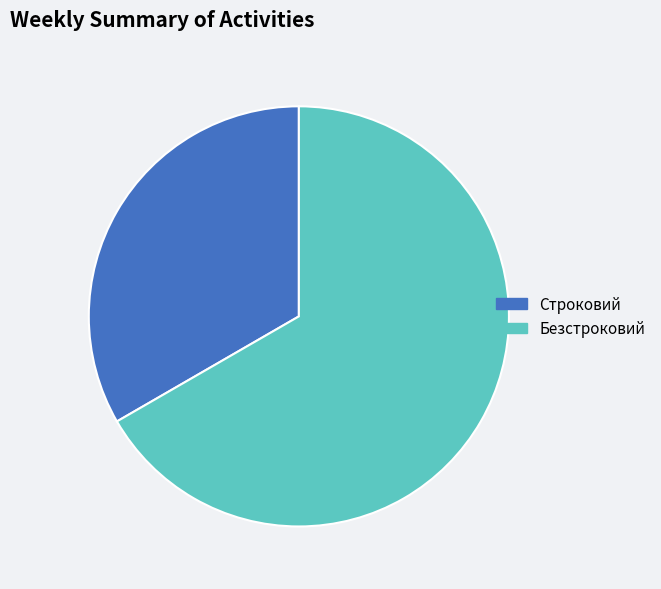

Which slice represents more than half of the pie?

Безстроковий